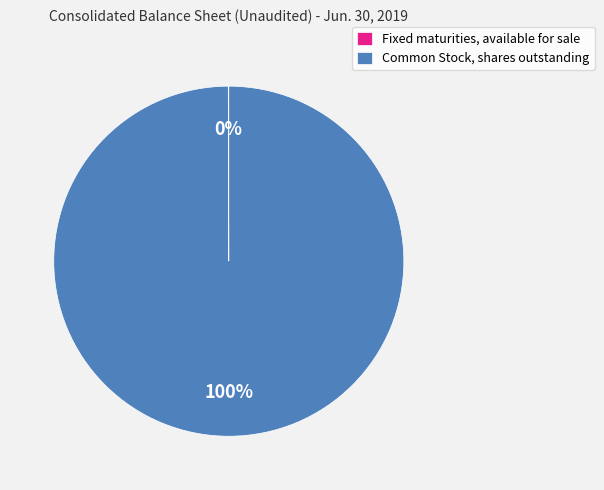

Is there any slice that represents more than half of the pie?

Yes